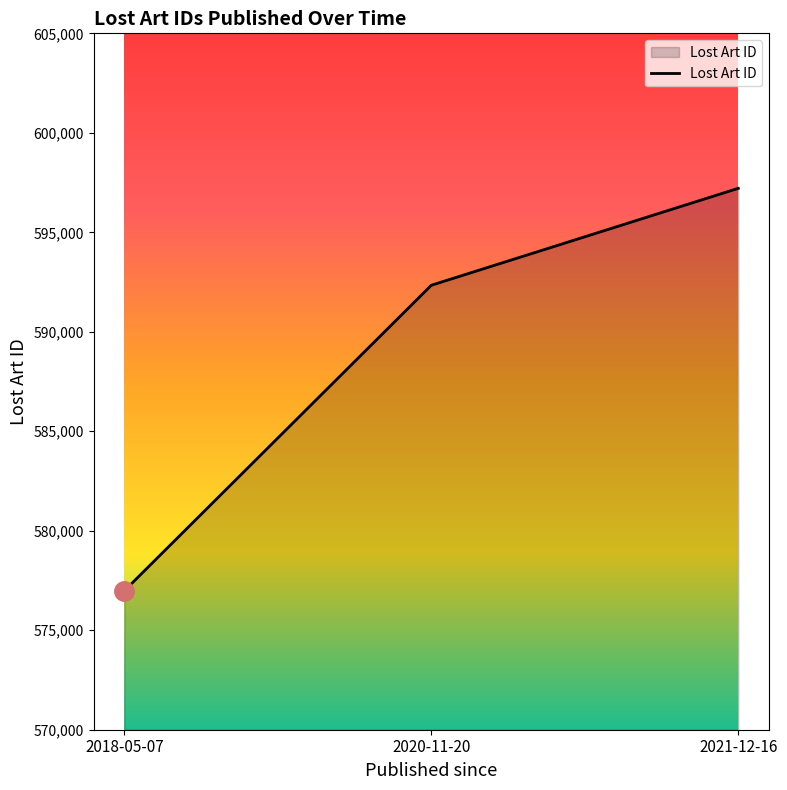

What position from the right is 2018-05-07?

3